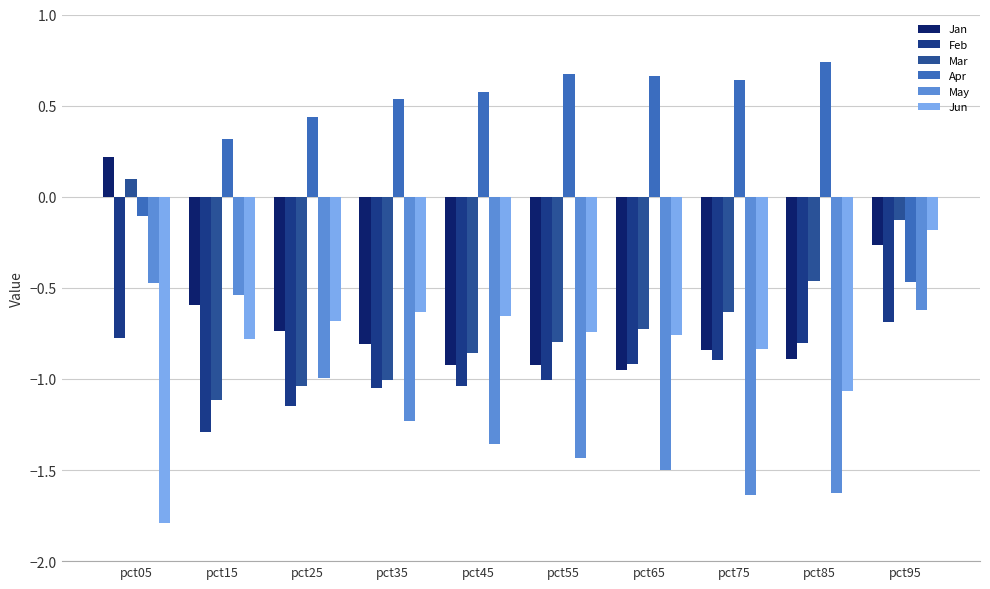

Is the value of Feb at pct05 greater than the value of Mar at pct35?

Yes